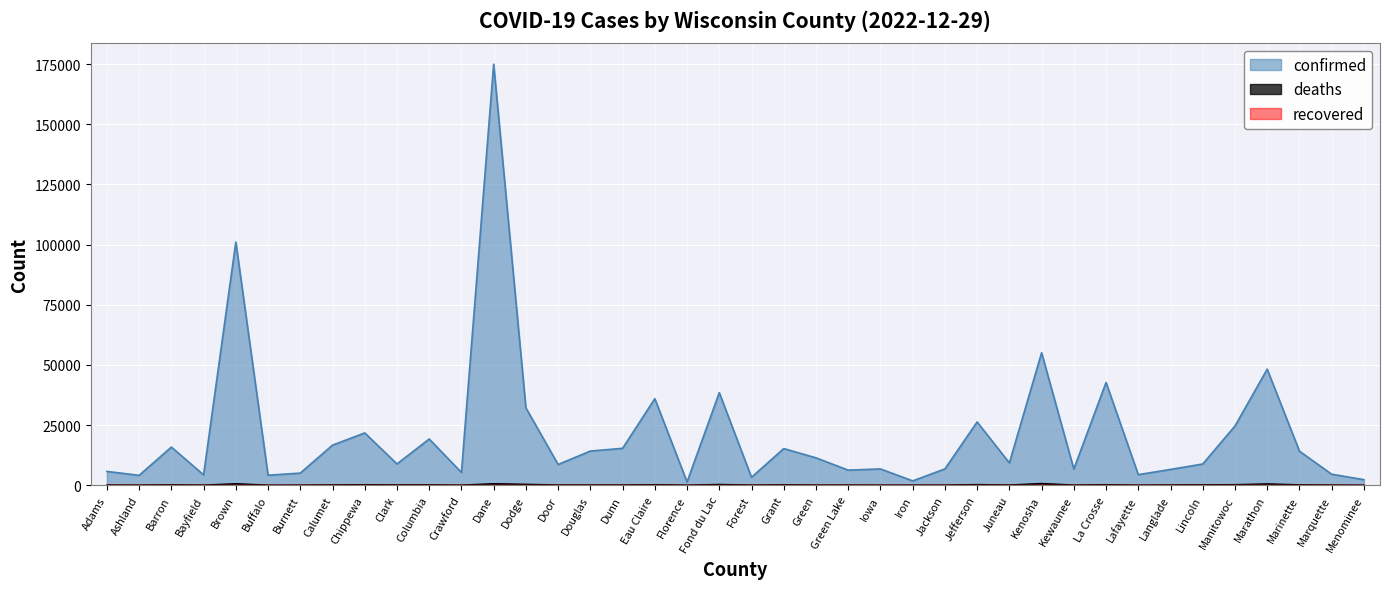

True or false: deaths has more than 2 interior local peaks.

True